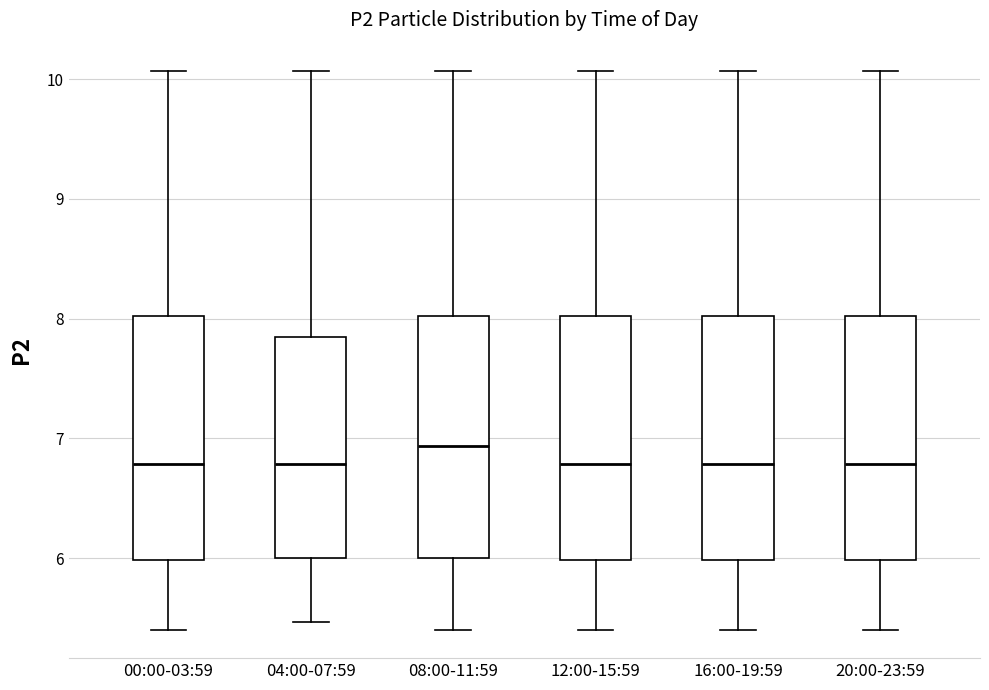

Which box's median line is the highest?

08:00-11:59